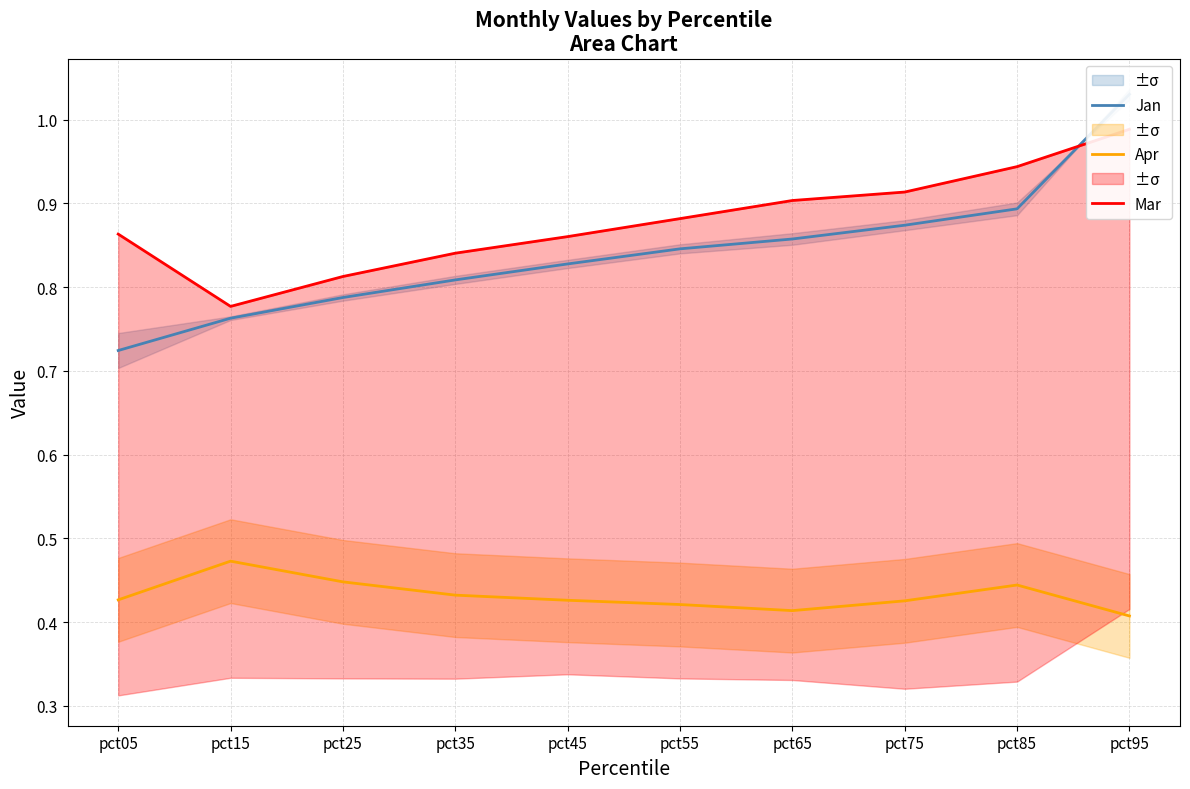

Which category has the lowest value across all series?

pct95